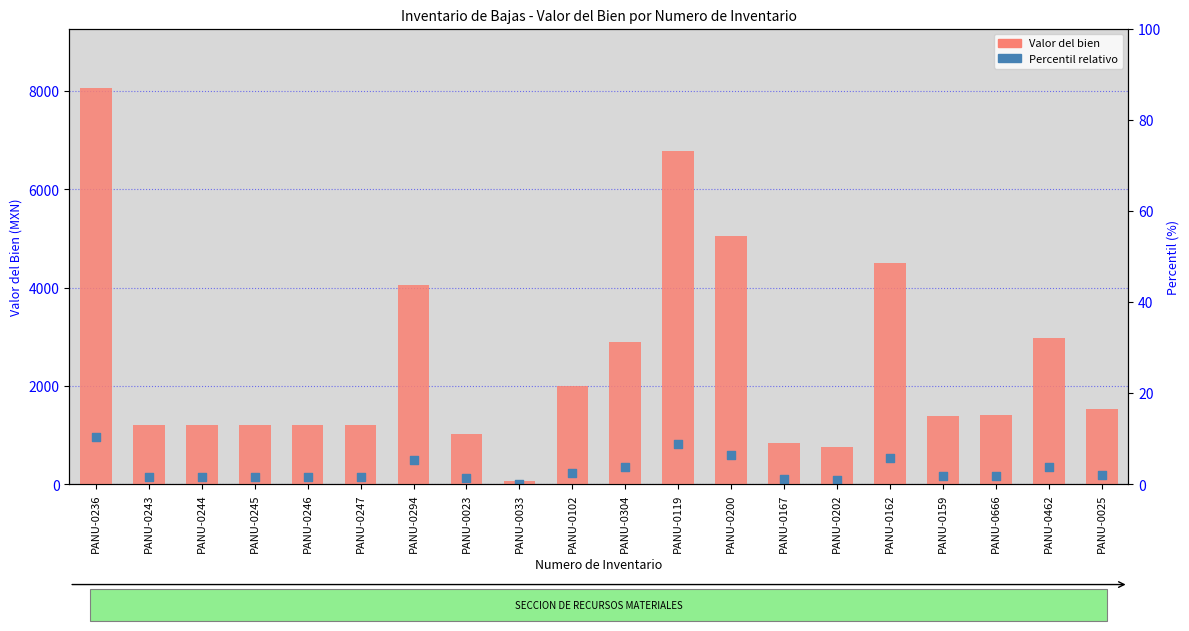

Which series has the widest spread of Y values?

Valor del bien